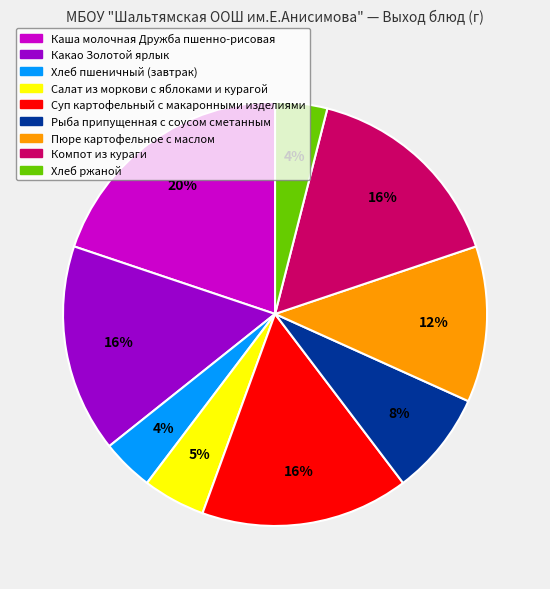

How many slices are in this pie chart?

9